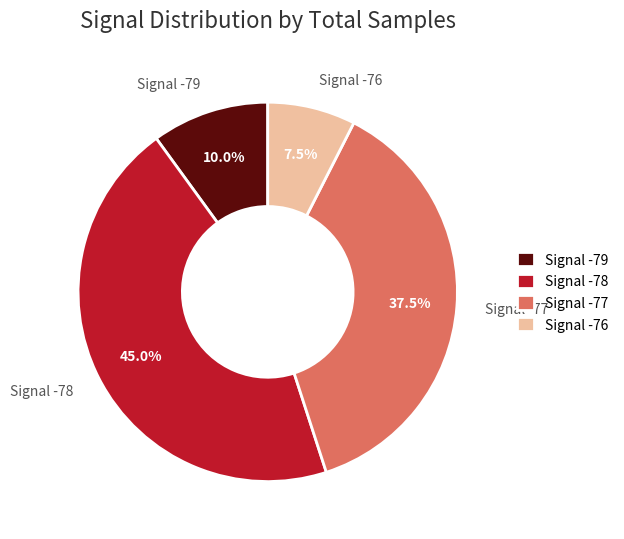

Approximately how many times larger is the value at Signal -77 compared to Signal -79?

3.8